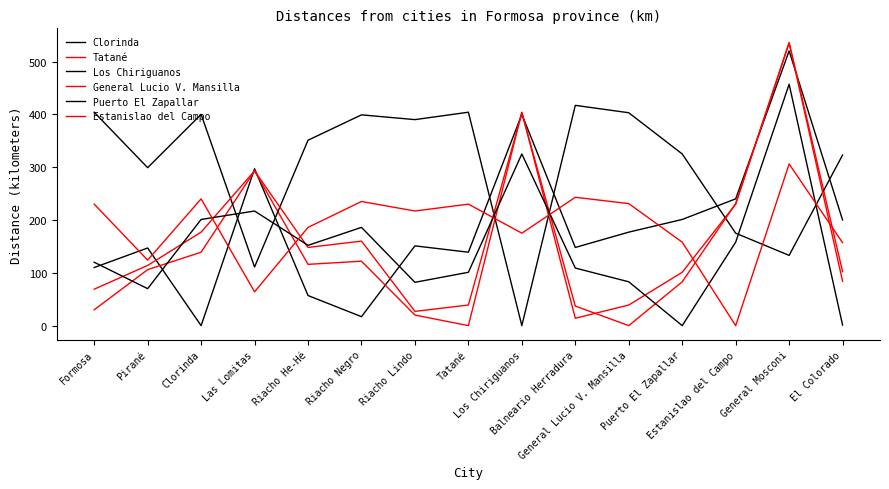

Which label corresponds to the smallest value in the chart?

Clorinda